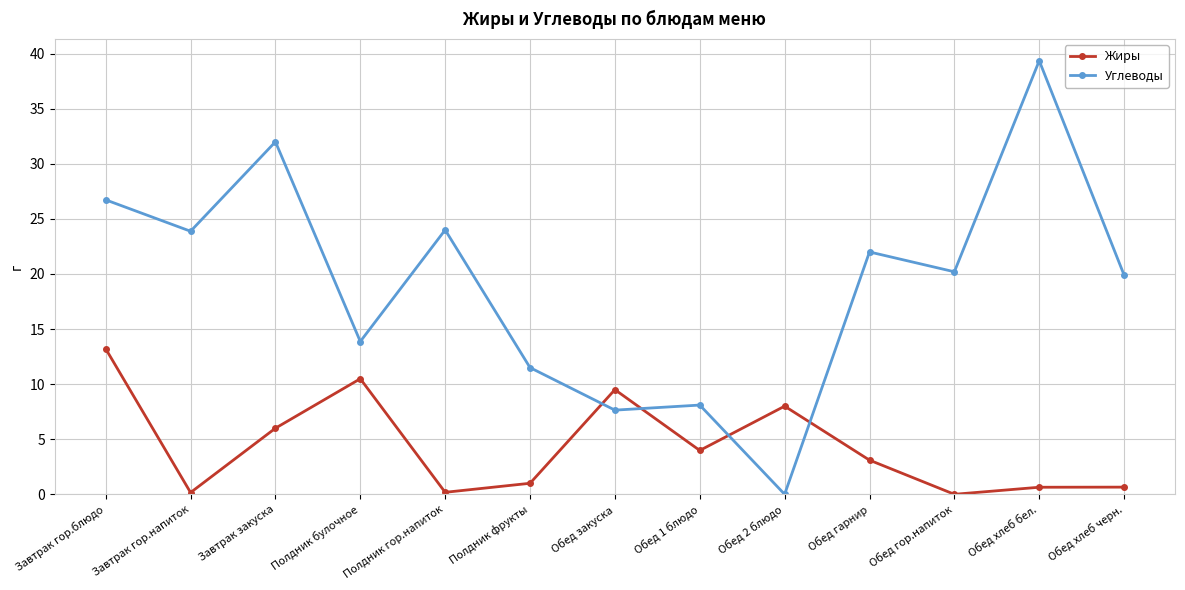

How many lines are shown in the chart?

2